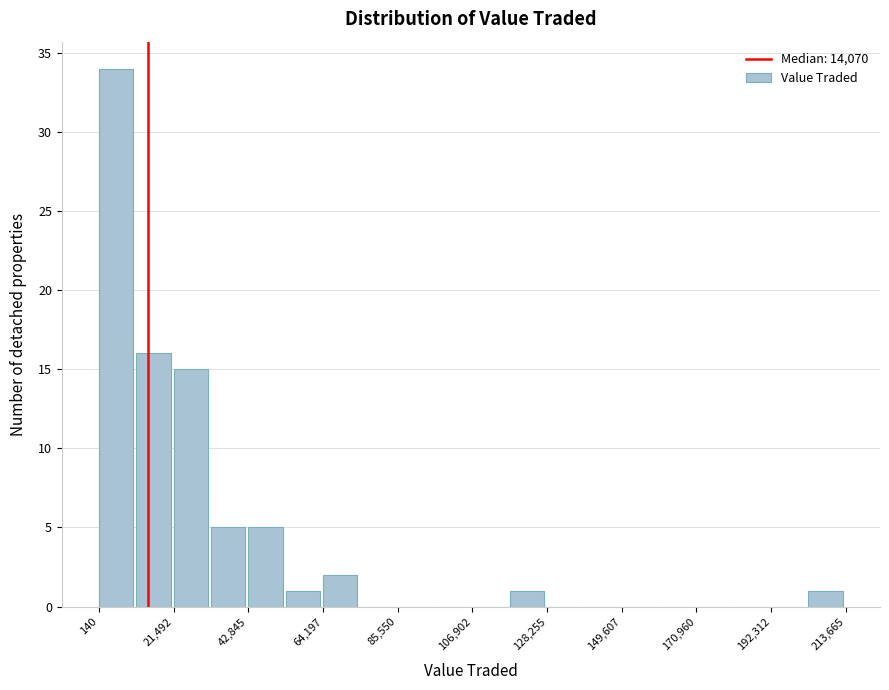

Around what value on the x-axis is the tallest bar? Give the approximate position of its centre, as read against the axis.

5000